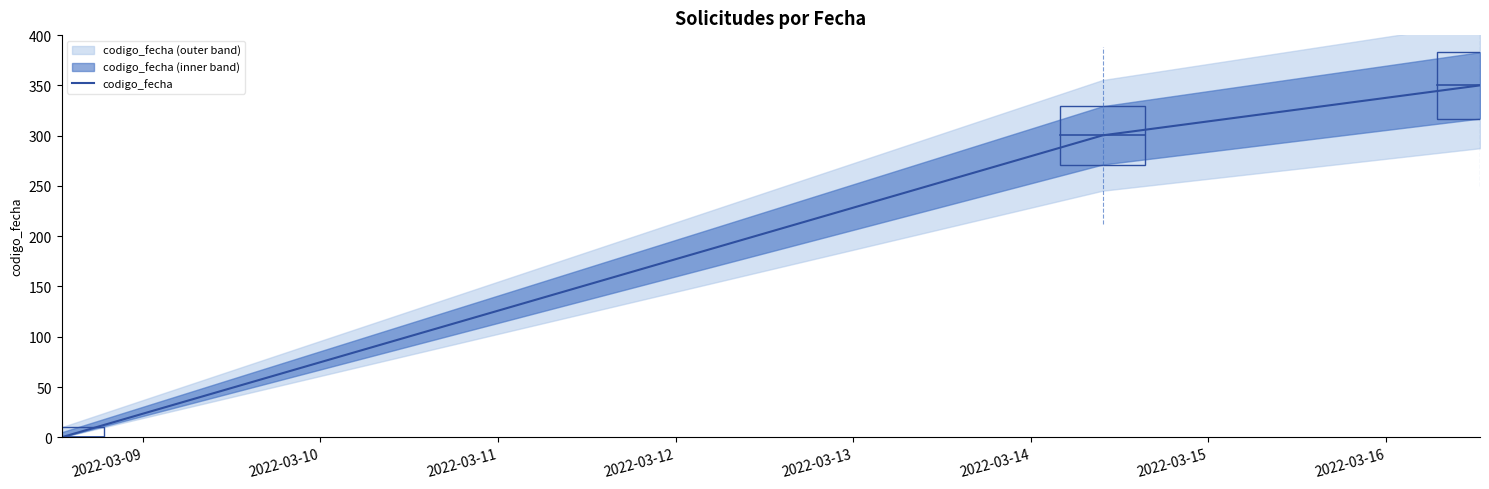

How many lines are shown in the chart?

1